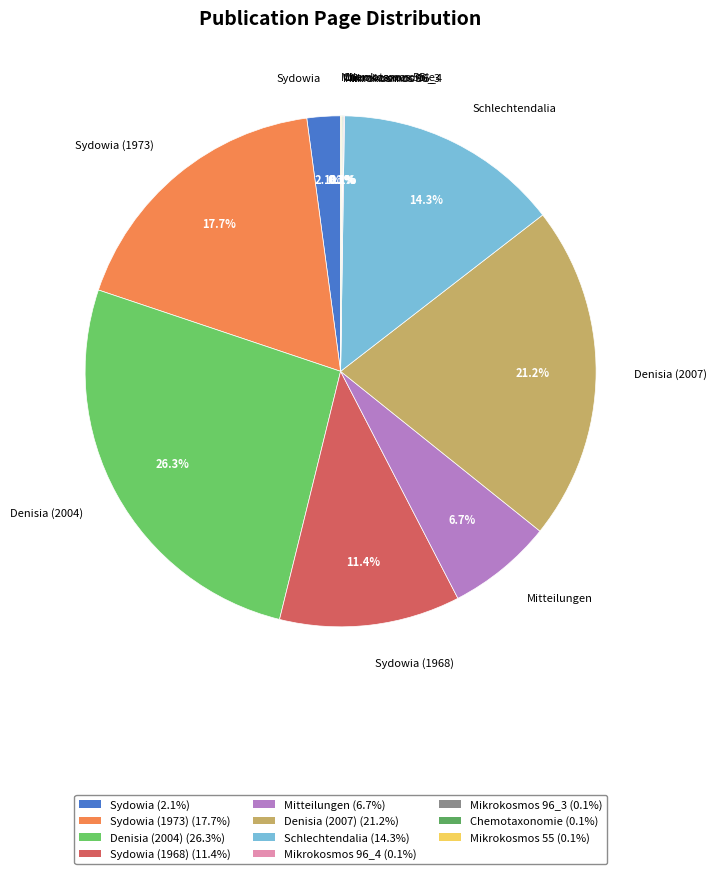

To the nearest percent, what is the combined percentage of Denisia (2004) and Schlechtendalia?

41%